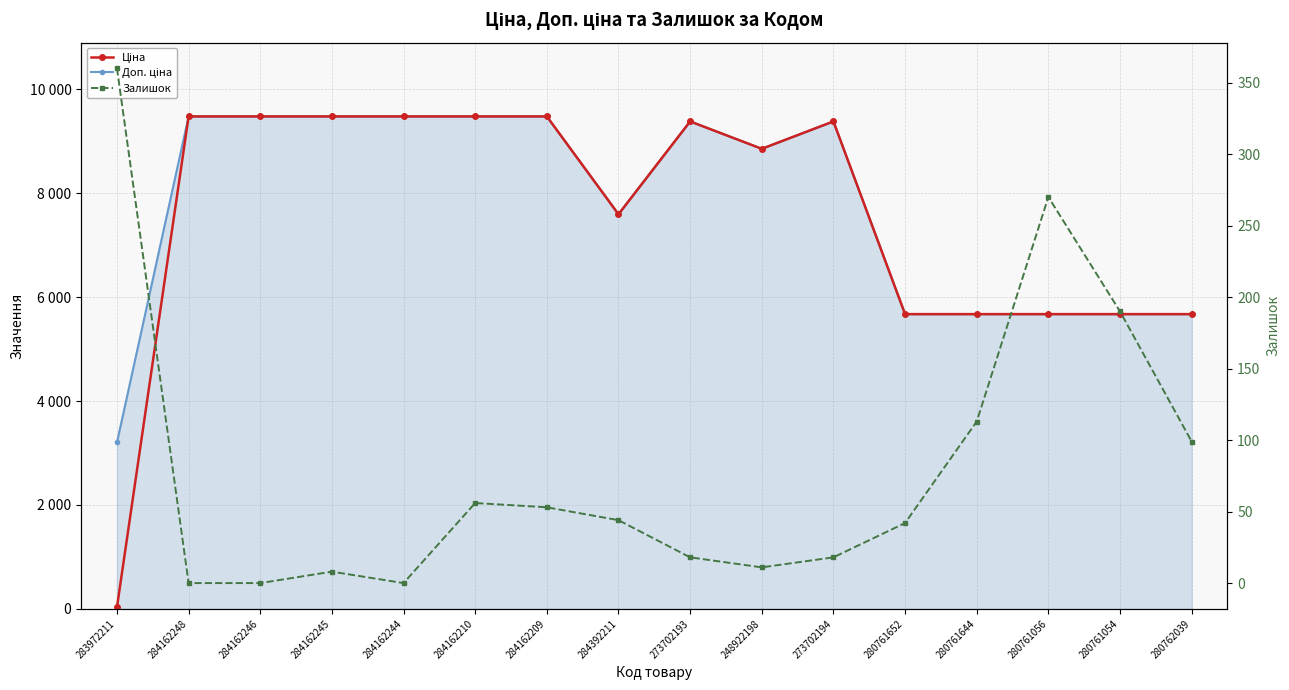

Reading left to right, transcribe all the data shown in this chart.

Ціна: 32.0	9480.1	9480.1	9480.1	9480.1	9480.1	9480.1	7596.5	9384.0	8856.7	9384.0	5673.8	5673.8	5673.8	5673.8	5673.8
Доп. ціна: 3205.0	9480.1	9480.1	9480.1	9480.1	9480.1	9480.1	7596.5	9384.0	8856.7	9384.0	5673.8	5673.8	5673.8	5673.8	5673.8
Залишок: 360.0	0.0	0.0	8.0	0.0	56.0	53.0	44.0	18.0	11.0	18.0	42.0	113.0	270.0	190.0	99.0